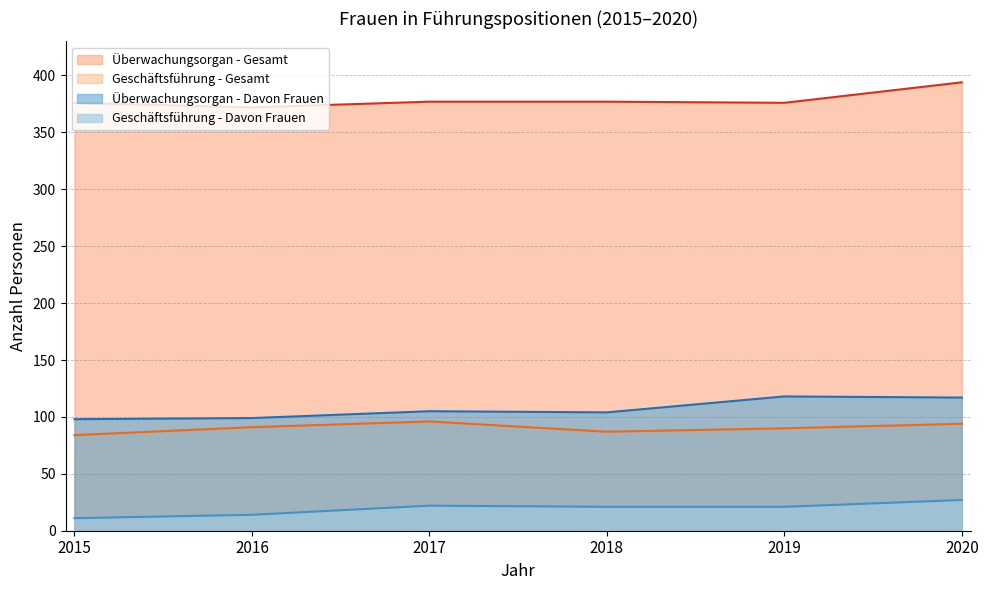

True or false: Geschäftsführung - Davon Frauen has more than 1 points higher than both neighbors.

False